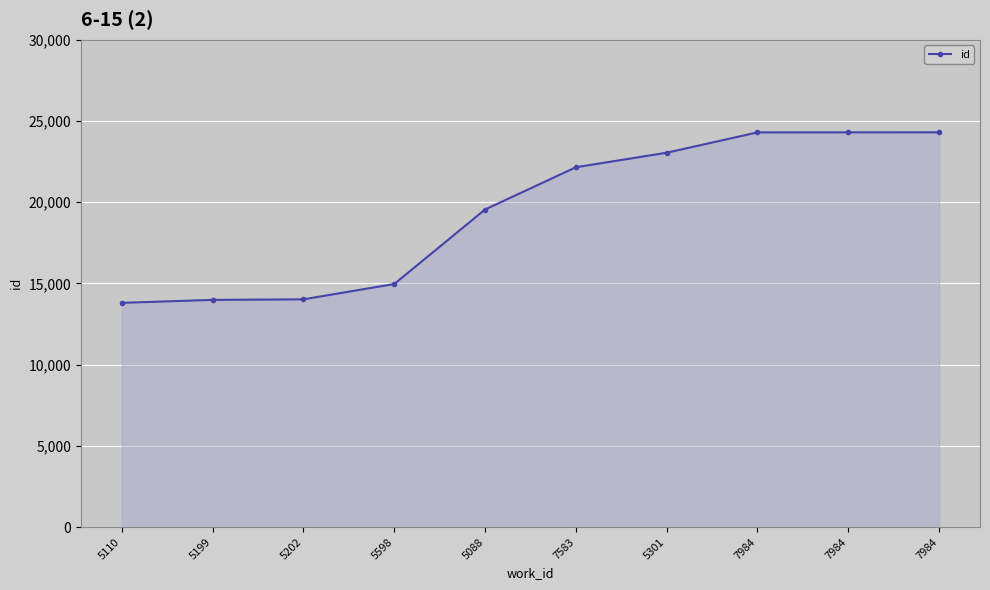

Rank the categories by value from lowest to highest.

5110, 5199, 5202, 5598, 5088, 7583, 5301, 7984, 7984, 7984